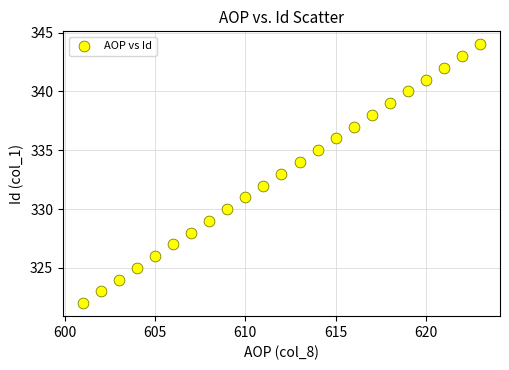

What is the range of Y values (max minus min)?

22